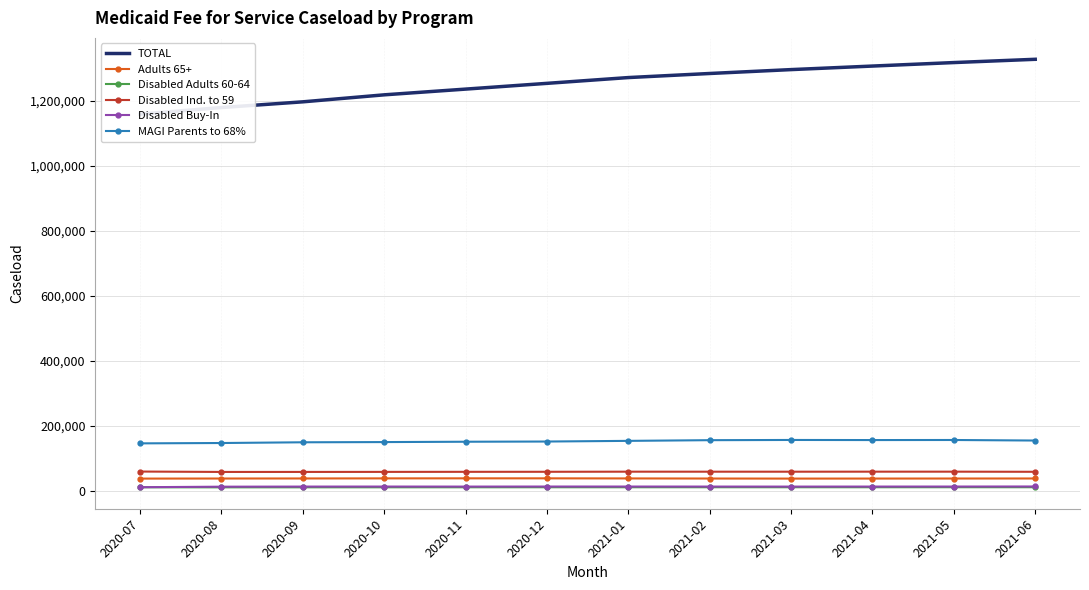

True or false: Disabled Ind. to 59 and MAGI Parents to 68% cross at least once.

False